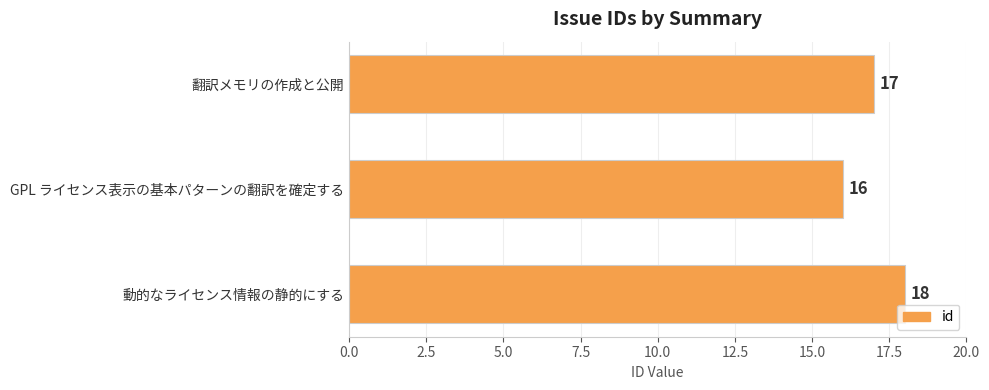

What is the average value?

17